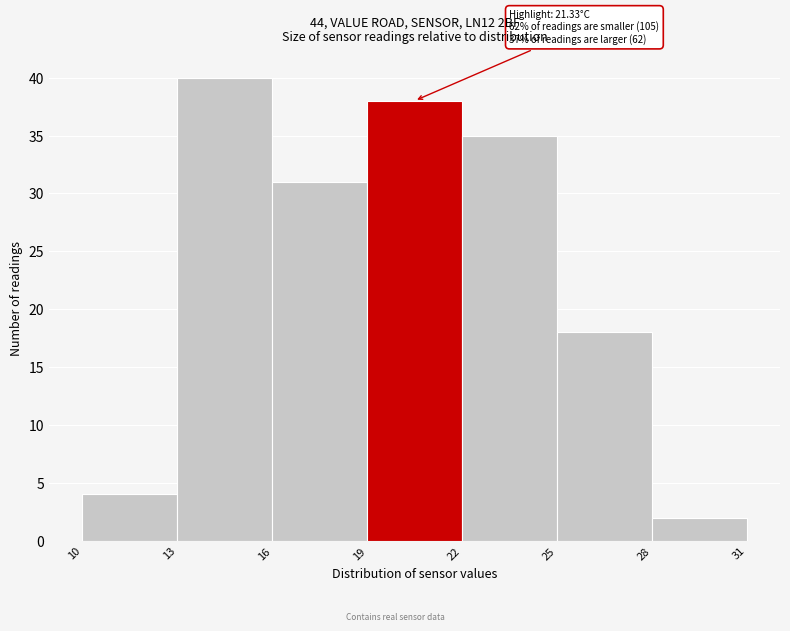

Which range on the x-axis has the tallest bar?

13 to 16